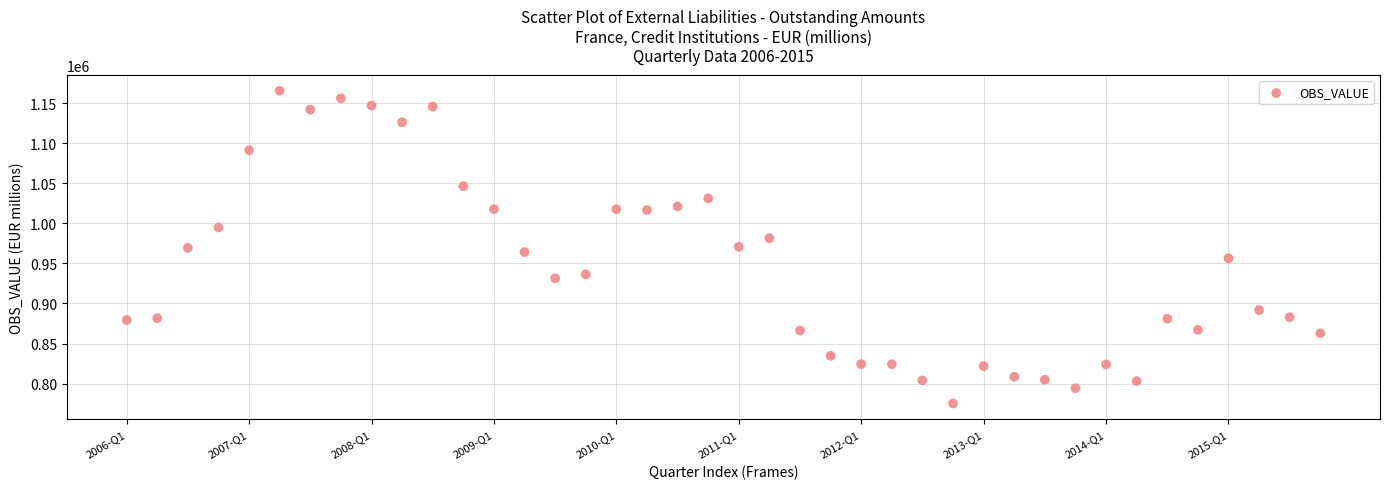

What is the range of Y values (max minus min)?

390032